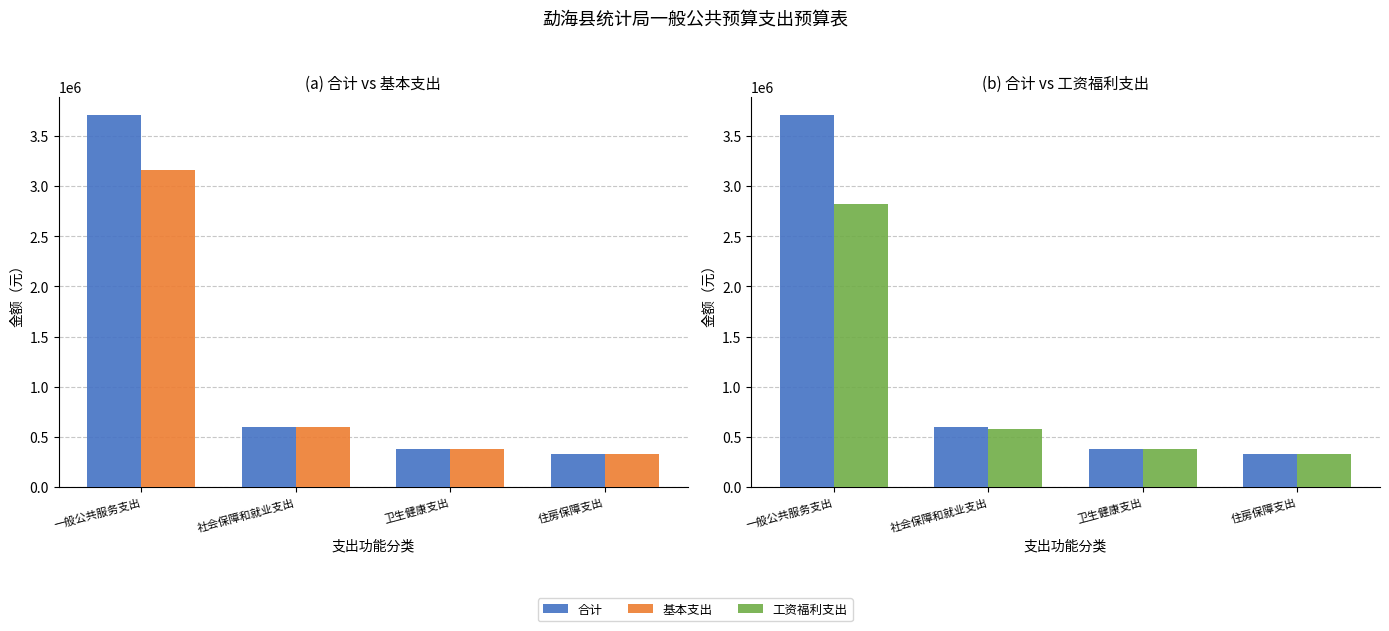

What is the approximate value of 工资福利支出 at 一般公共服务支出?

2824563.0